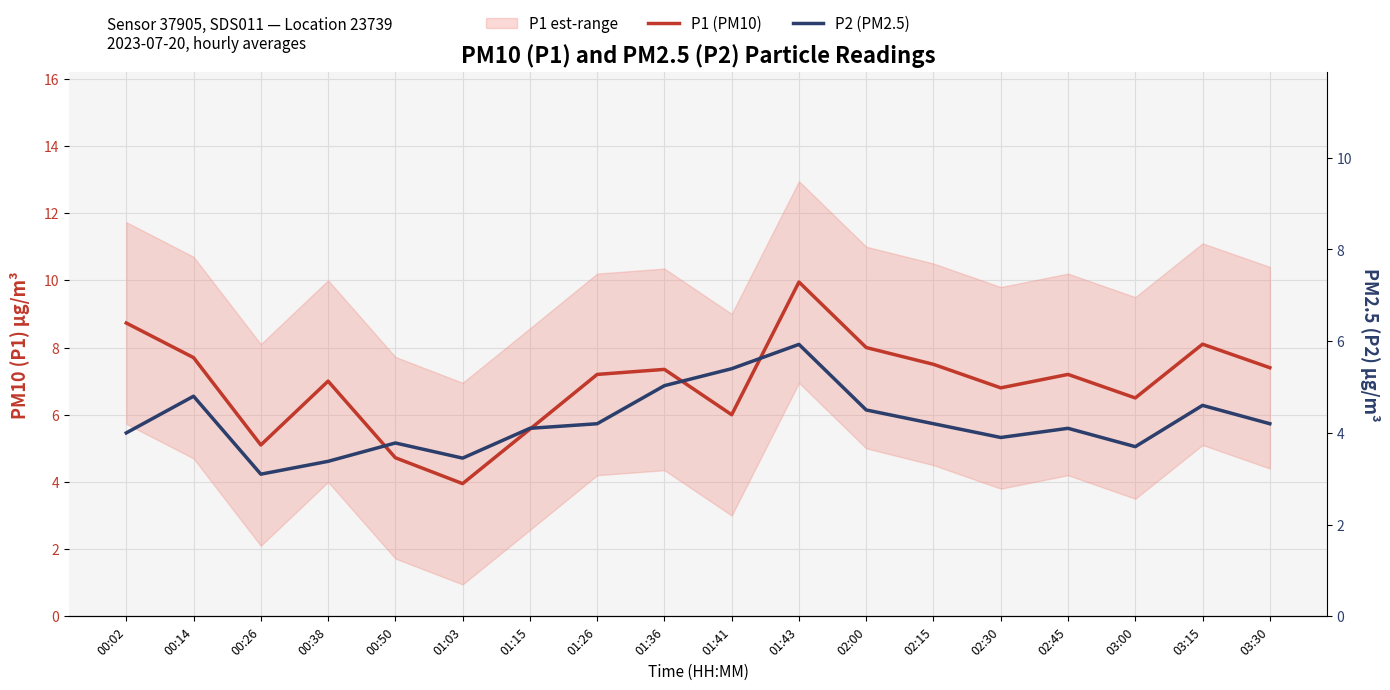

True or false: P1 (PM10) and P2 (PM2.5) cross at least once.

False